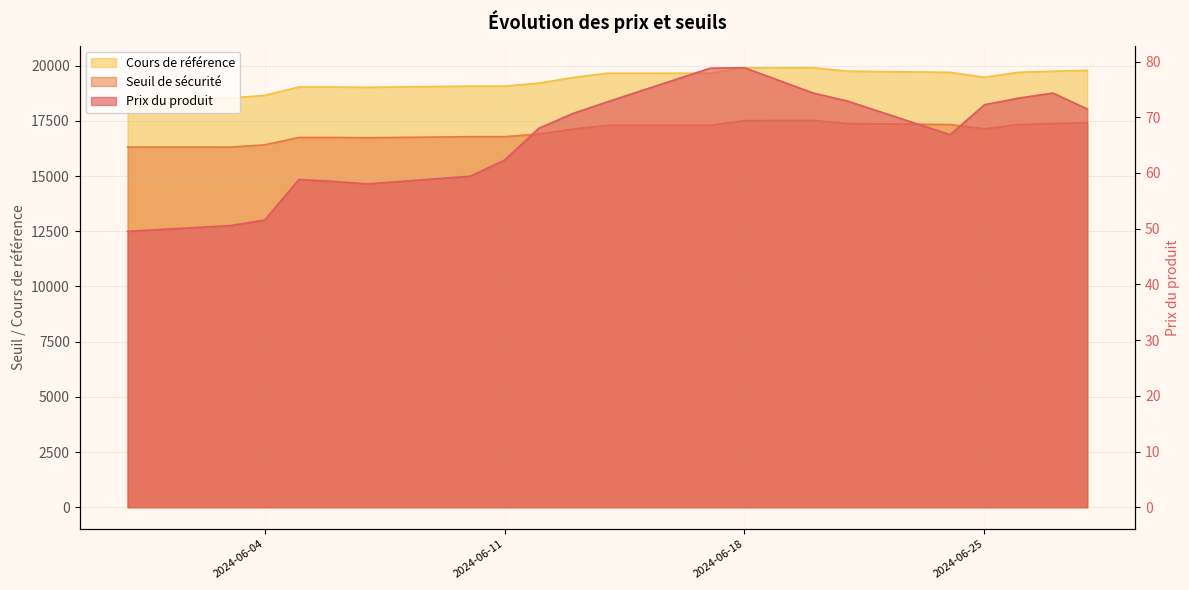

Does the chart have visible grid lines?

Yes